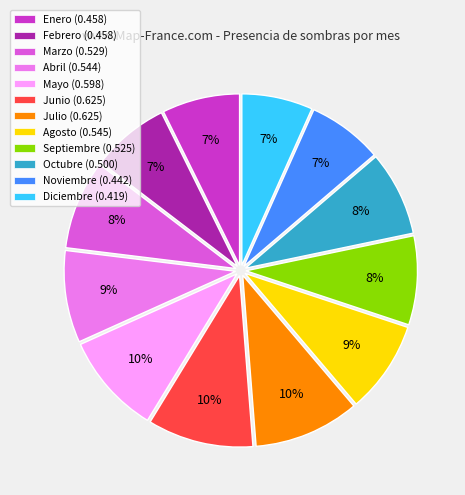

To the nearest percent, what is the average slice percentage?

8%